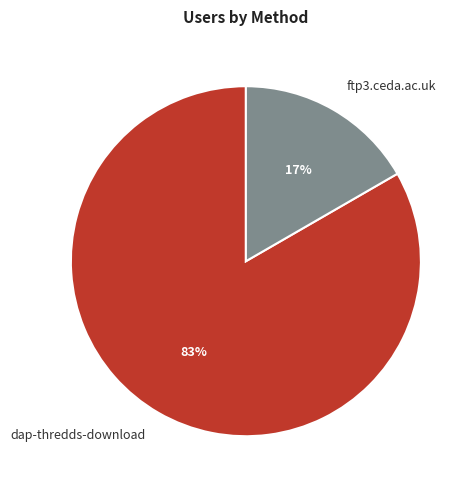

True or false: dap-thredds-download accounts for 74% of the total.

False